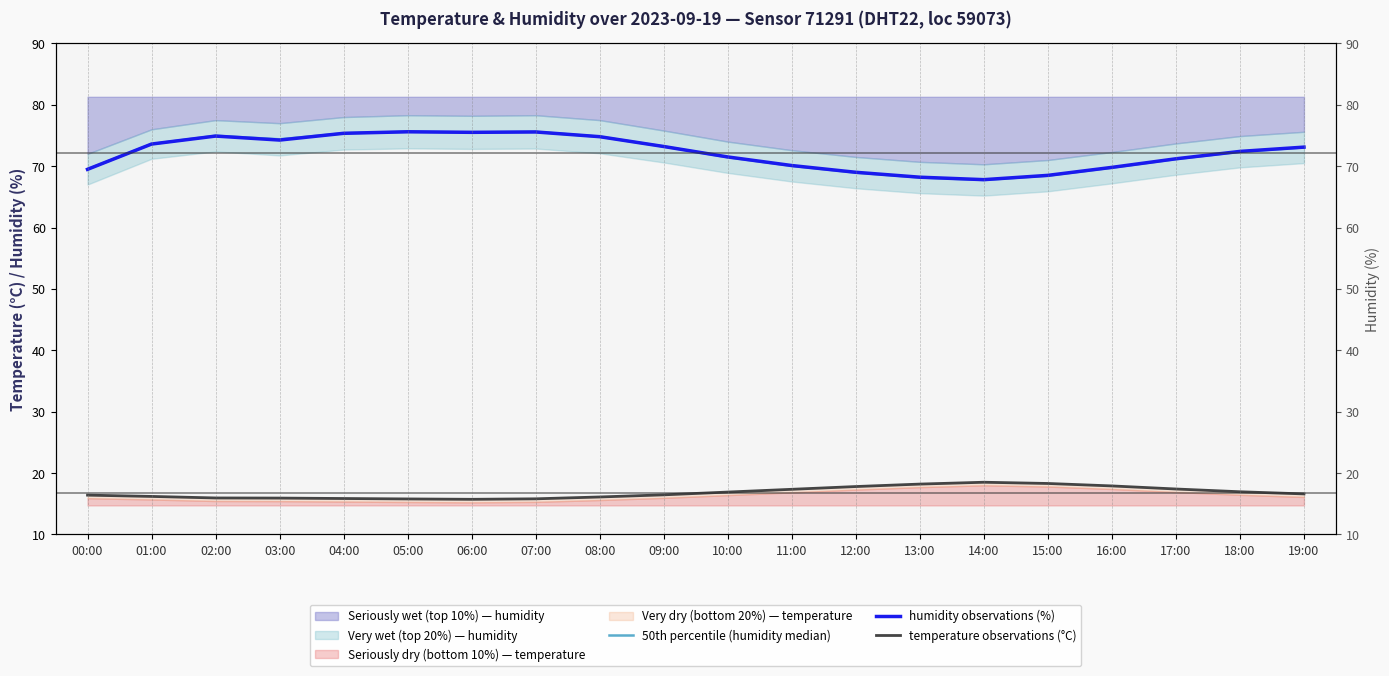

Which category has the lowest value across all series?

06:00